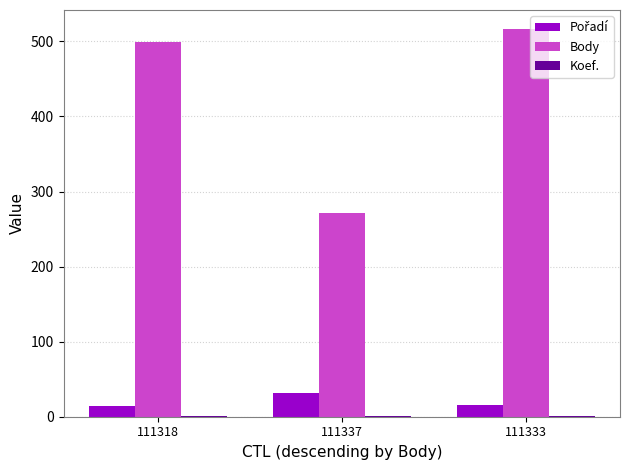

Which series has the largest total across all categories?

Body